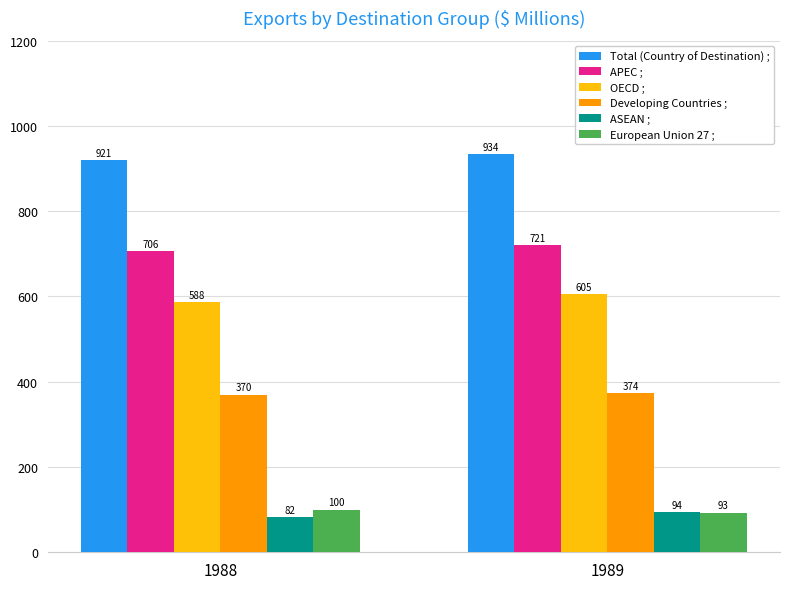

Which series has the largest total across all categories?

Total (Country of Destination) ;